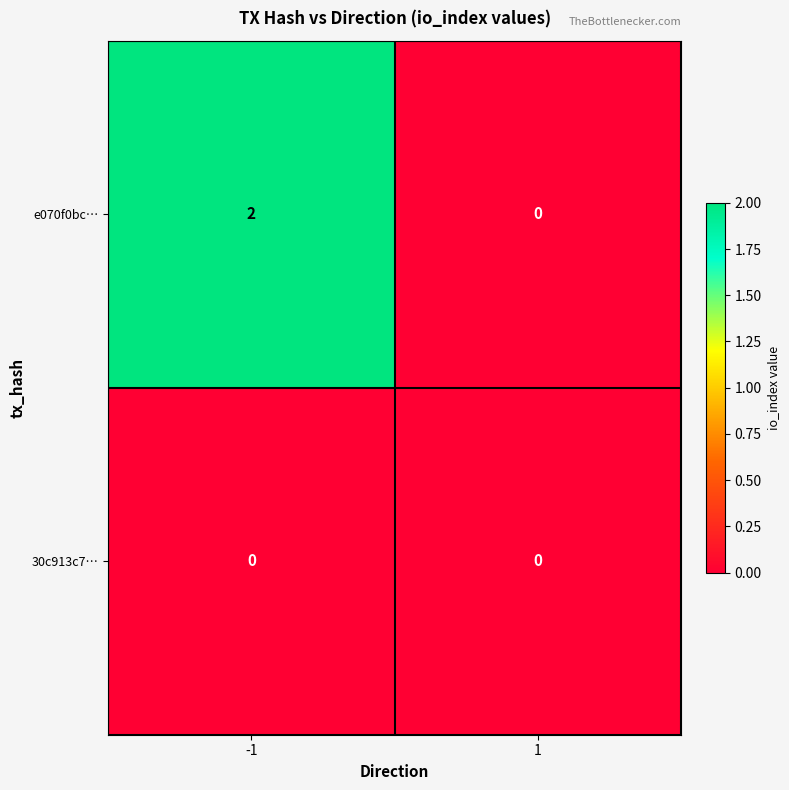

Which series changed the most between -1 and 1?

e070f0bc…